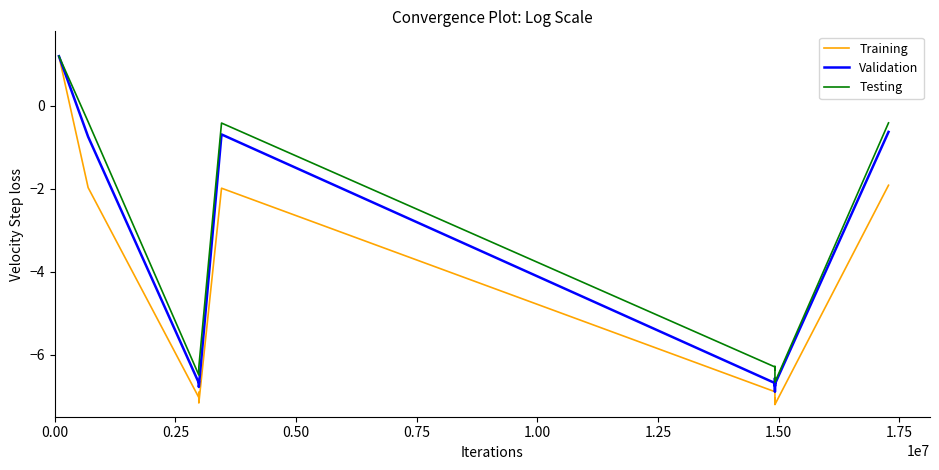

What is the maximum value for Testing?

1.2